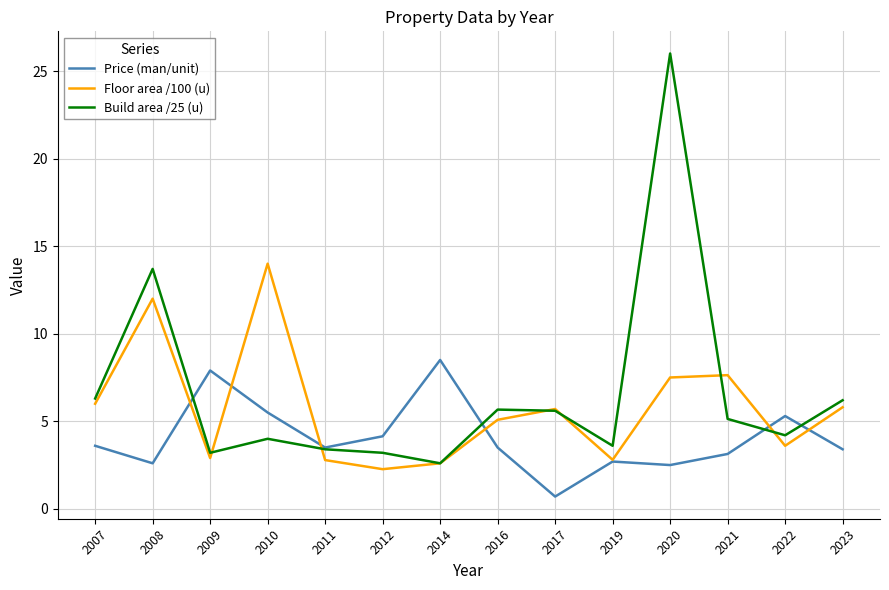

Rank the series at 2020 from lowest to highest value.

Price (man/unit), Floor area /100 (u), Build area /25 (u)